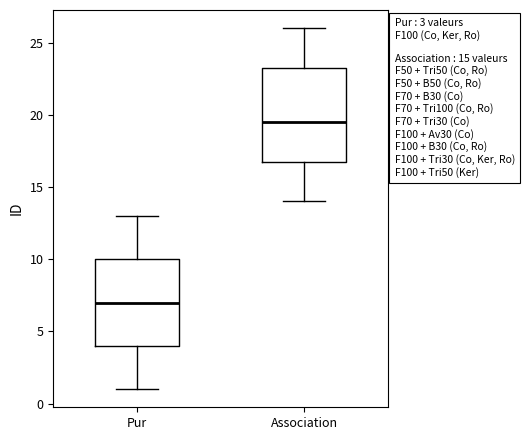

Which box is the tallest, from its lower edge to its upper edge?

Association